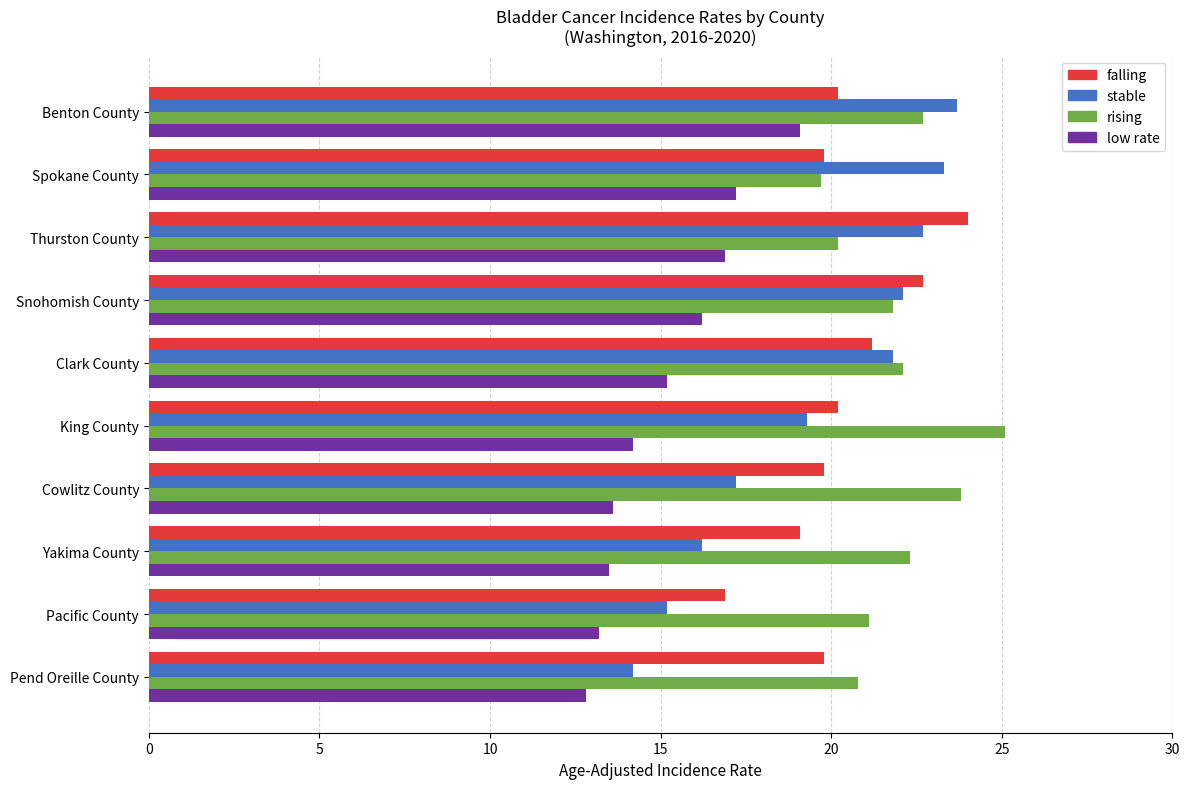

What is the difference between the highest and lowest values at King County?

10.9